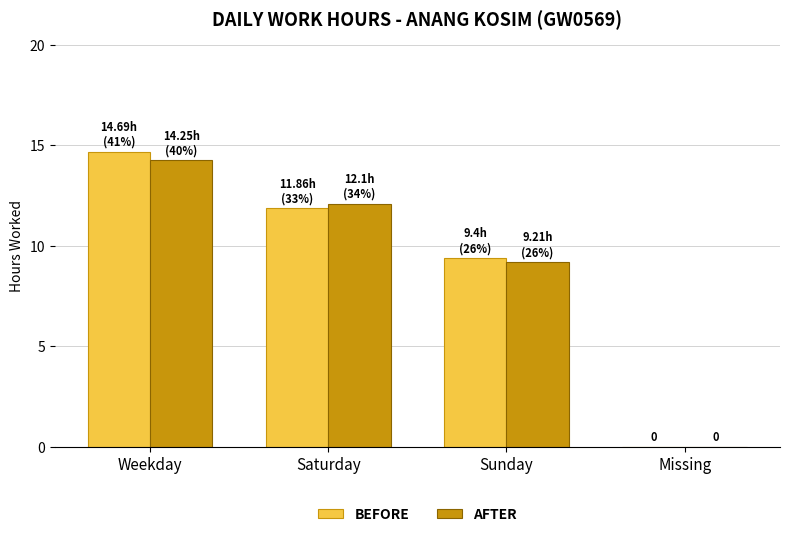

How many groups of bars are there?

4